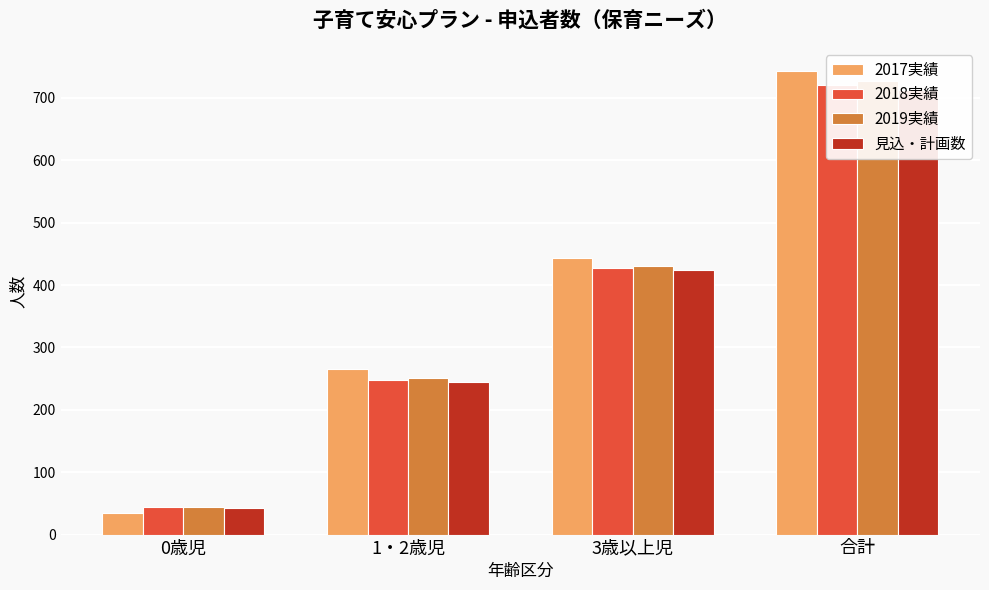

List the labels in order of 2018実績 value, largest first.

合計, 3歳以上児, 1・2歳児, 0歳児